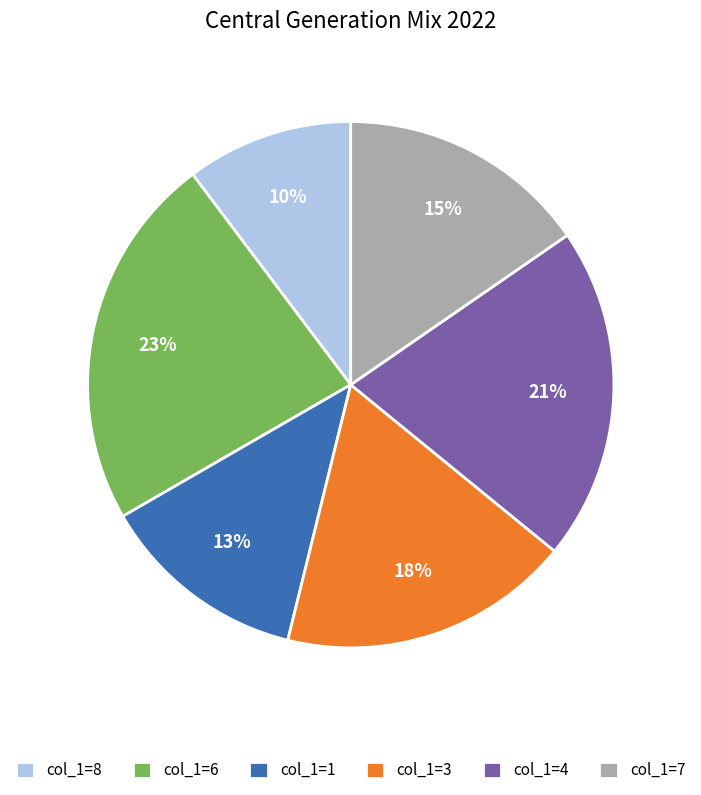

Is the sum of col_1=7 and col_1=6 greater than half?

No